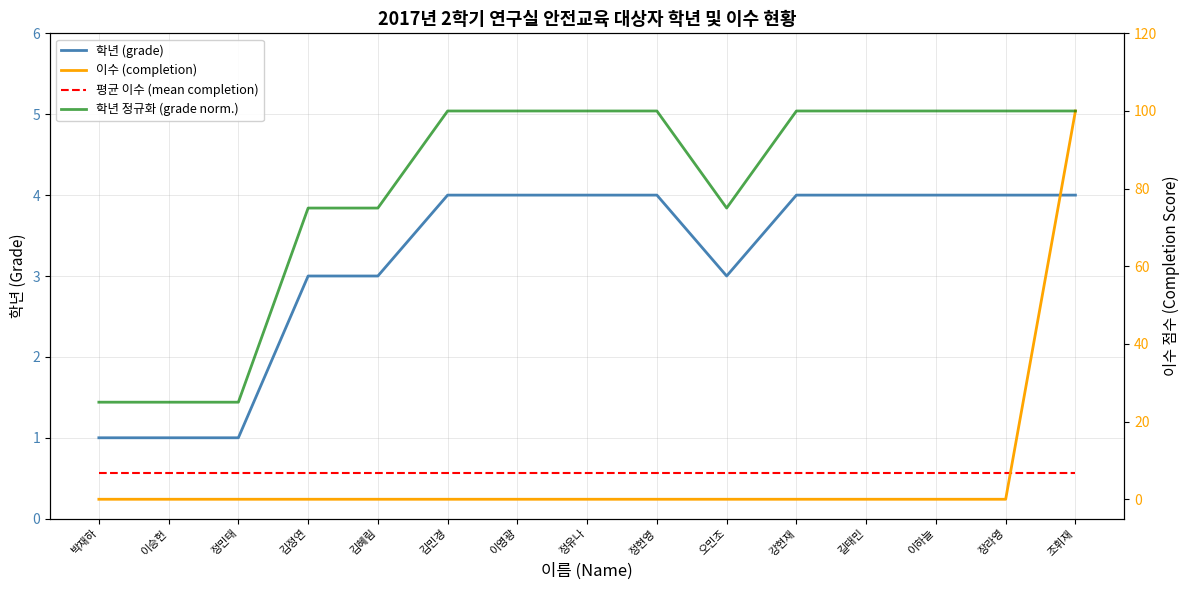

Between which two adjacent categories do 이수 (completion) and 평균 이수 (mean completion) first intersect?

장라영 and 조휘재